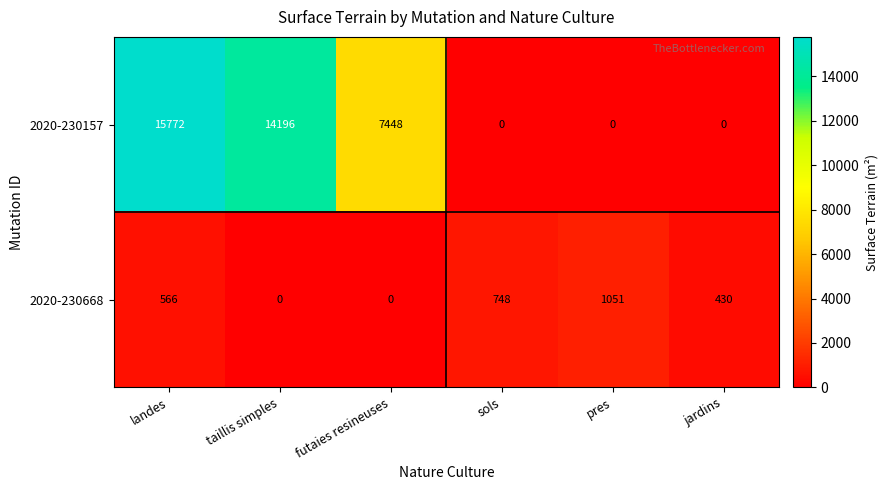

List the series in order of their overall mean, highest first.

2020-230157, 2020-230668